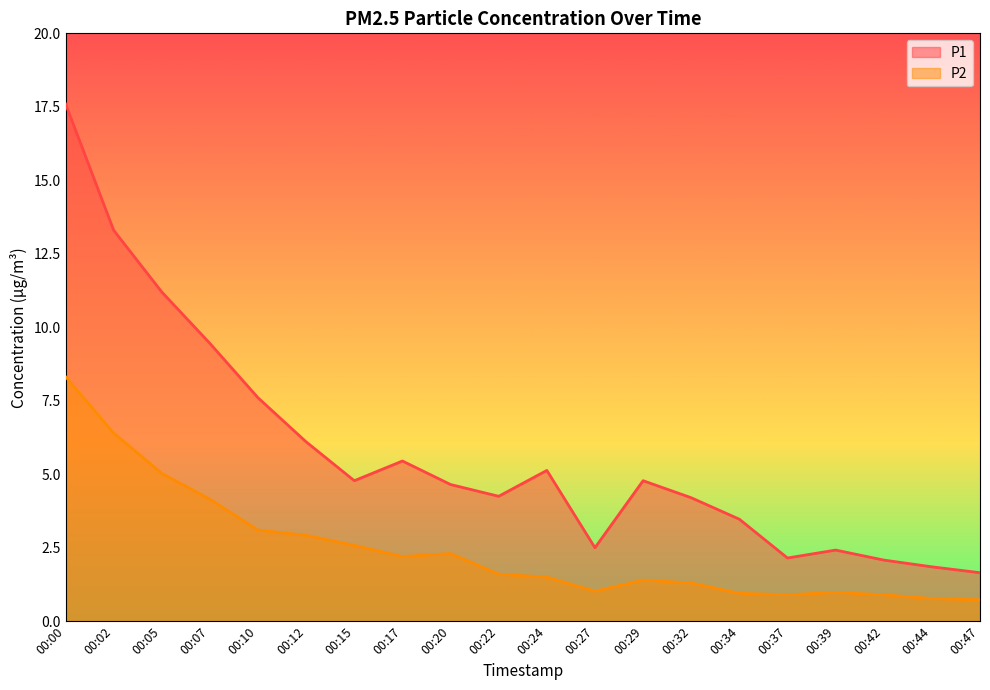

Which series has the largest total across all categories?

P1